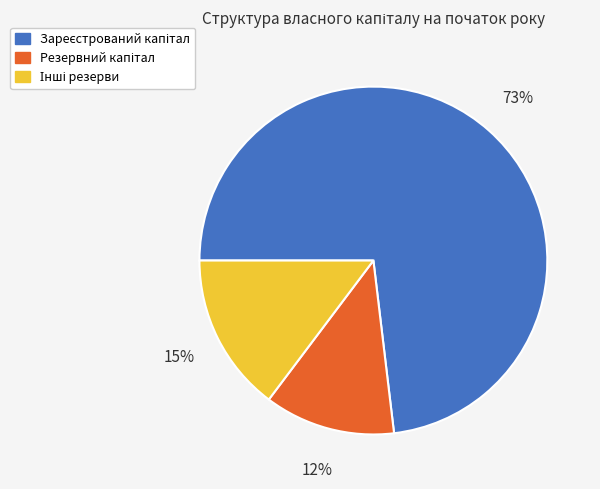

To the nearest percent, what is the difference between the largest and smallest slice percentages?

61%